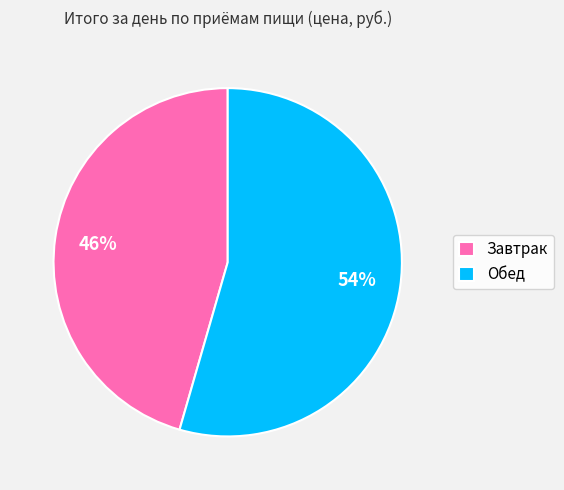

Is there any slice that represents more than half of the pie?

Yes